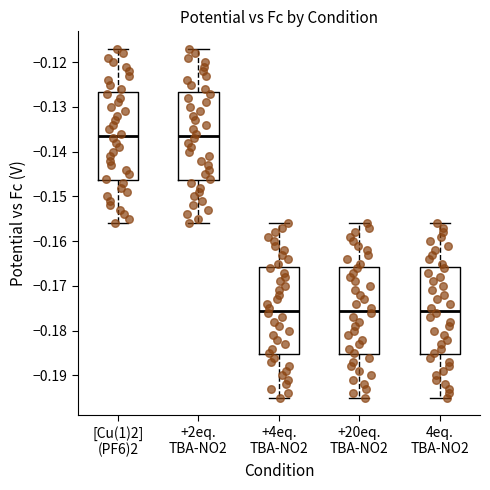

Reading left to right, read every box against the y-axis: the position of its median line, the range the box covers, and the ends of its whiskers. The values are not printed on the chart, so give them approximately, as read against the axis.

[Cu(1)2] (PF6)2: median -0.136, box -0.146 to -0.127, whiskers -0.156 to -0.117
+2eq. TBA-NO2: median -0.136, box -0.146 to -0.127, whiskers -0.156 to -0.117
+4eq. TBA-NO2: median -0.175, box -0.185 to -0.166, whiskers -0.195 to -0.156
+20eq. TBA-NO2: median -0.175, box -0.185 to -0.166, whiskers -0.195 to -0.156
4eq. TBA-NO2: median -0.175, box -0.185 to -0.166, whiskers -0.195 to -0.156